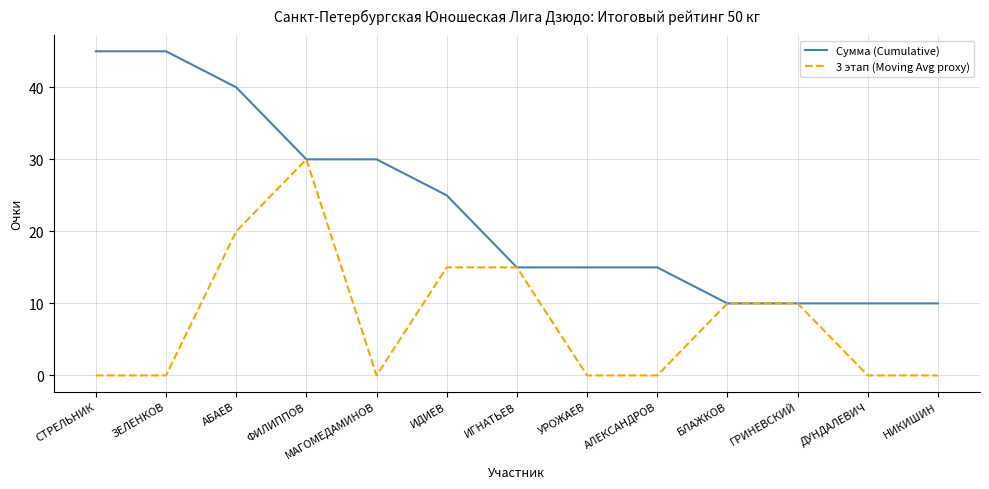

Reading left to right, what are all the values shown in this chart?

Сумма (Cumulative): СТРЕЛЬНИК=45	ЗЕЛЕНКОВ=45	АБАЕВ=40	ФИЛИППОВ=30	МАГОМЕДАМИНОВ=30	ИДИЕВ=25	ИГНАТЬЕВ=15	УРОЖАЕВ=15	АЛЕКСАНДРОВ=15	БЛАЖКОВ=10	ГРИНЕВСКИЙ=10	ДУНДАЛЕВИЧ=10	НИКИШИН=10
3 этап (Moving Avg proxy): СТРЕЛЬНИК=0	ЗЕЛЕНКОВ=0	АБАЕВ=20	ФИЛИППОВ=30	МАГОМЕДАМИНОВ=0	ИДИЕВ=15	ИГНАТЬЕВ=15	УРОЖАЕВ=0	АЛЕКСАНДРОВ=0	БЛАЖКОВ=10	ГРИНЕВСКИЙ=10	ДУНДАЛЕВИЧ=0	НИКИШИН=0